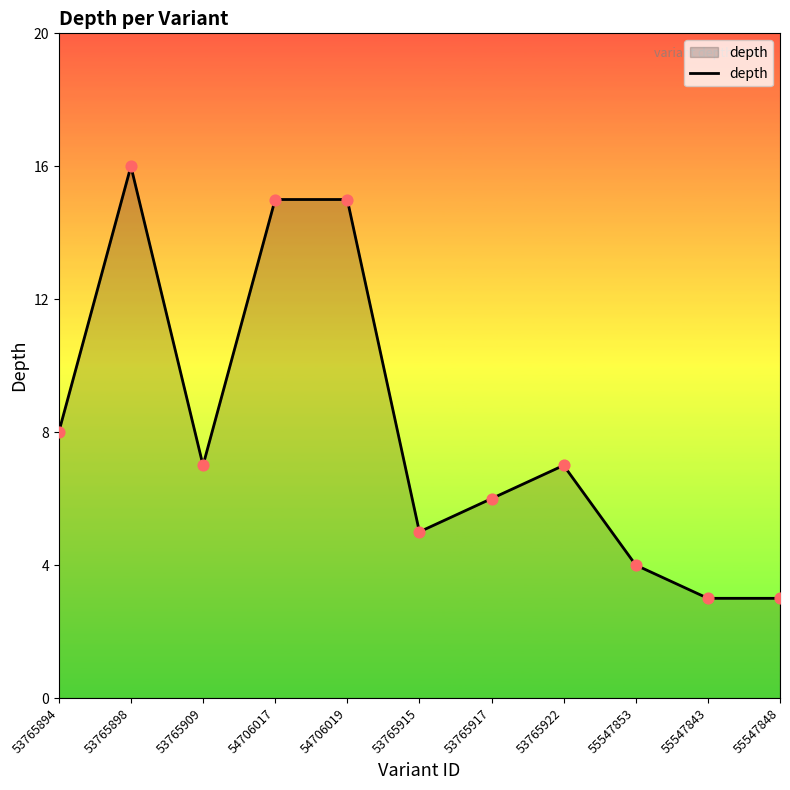

Which has a higher value, 55547853 or 53765909?

53765909